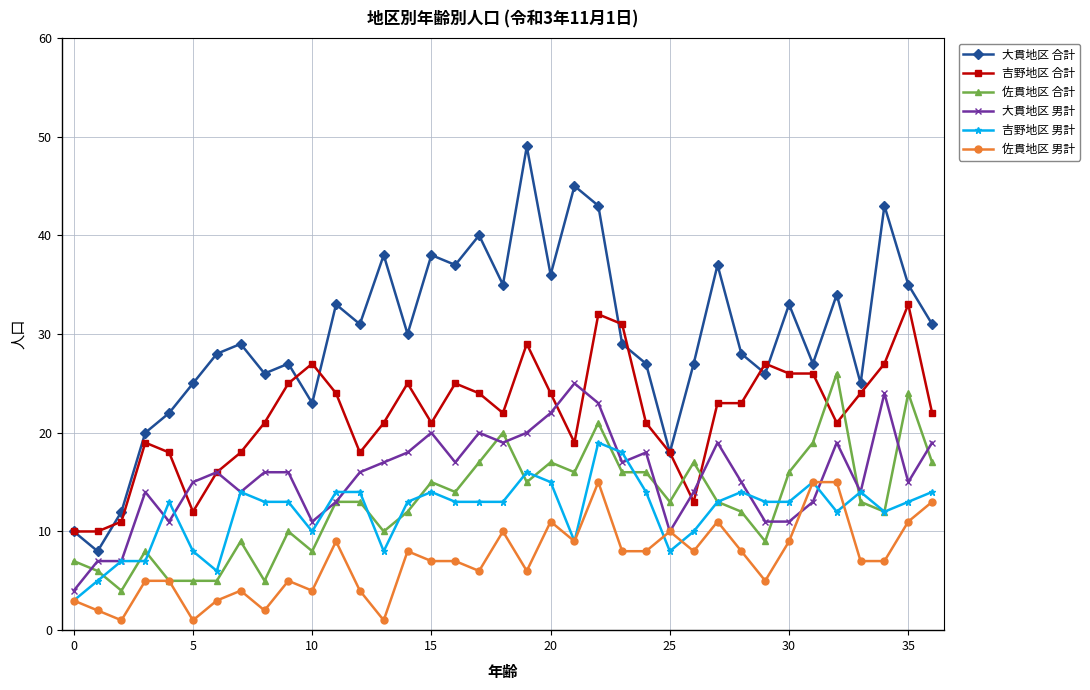

Which series has the largest range (max minus min)?

大貫地区 合計